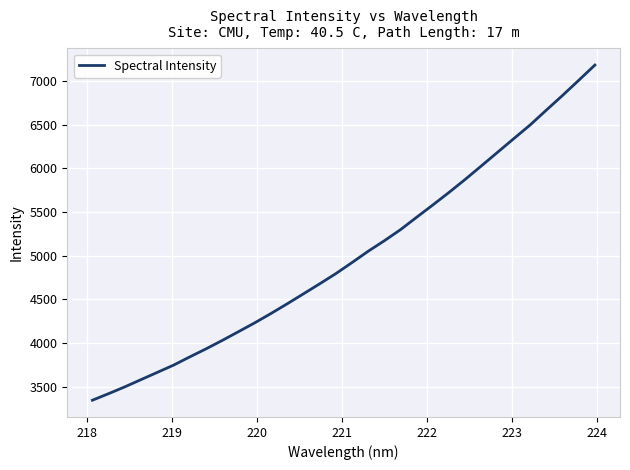

Reading left to right, list all the values displayed in this chart.

3345.7	3420.8	3498.7	3581.7	3664.3	3747.0	3841.4	3933.2	4029.8	4130.0	4230.8	4337.6	4448.2	4562.2	4676.8	4793.8	4920.5	5050.6	5171.0	5298.4	5441.0	5581.8	5725.6	5874.7	6029.6	6185.5	6341.6	6496.3	6666.4	6834.1	7007.4	7182.3